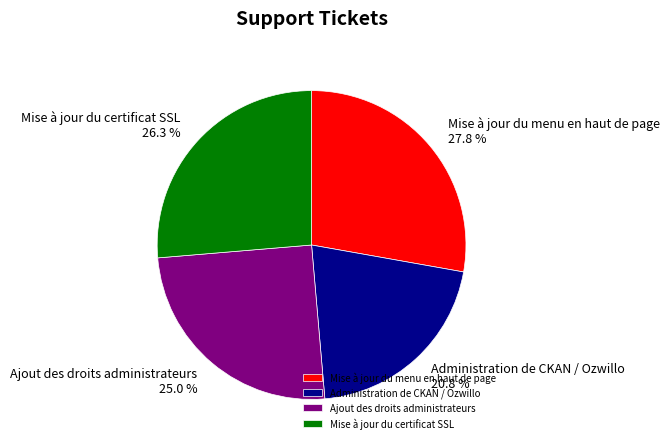

Does any single category account for the majority?

No